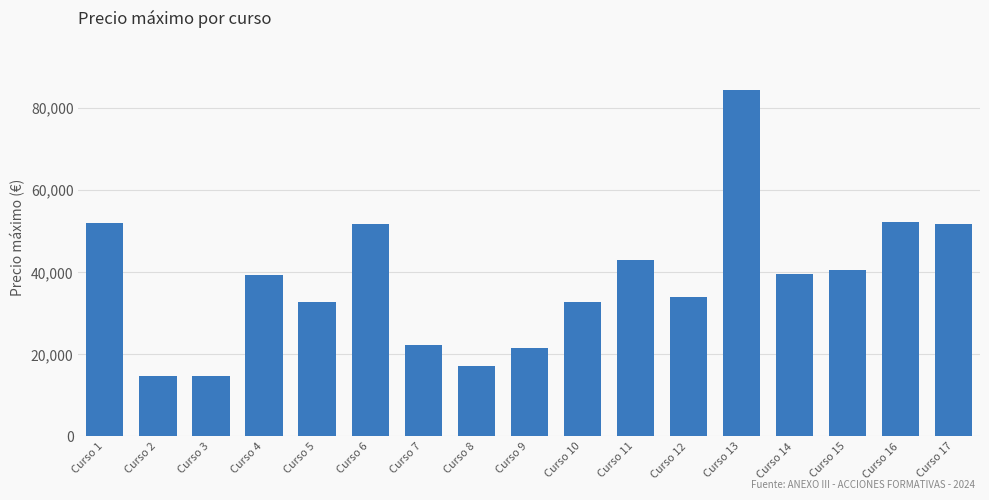

Is it true that the value at Curso 1 is 52026.8?

True